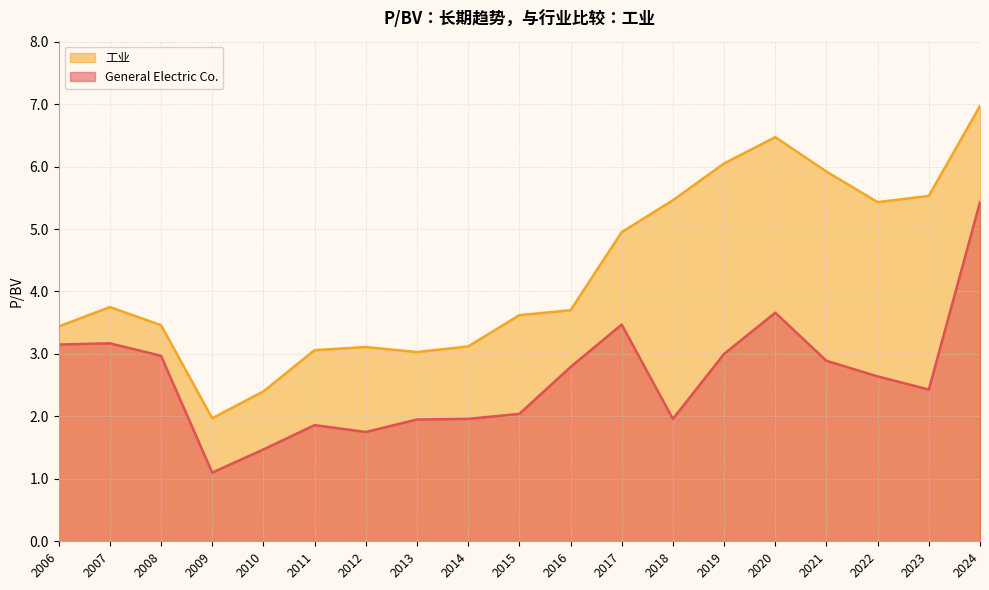

Does the chart display data point markers on the line(s)?

No